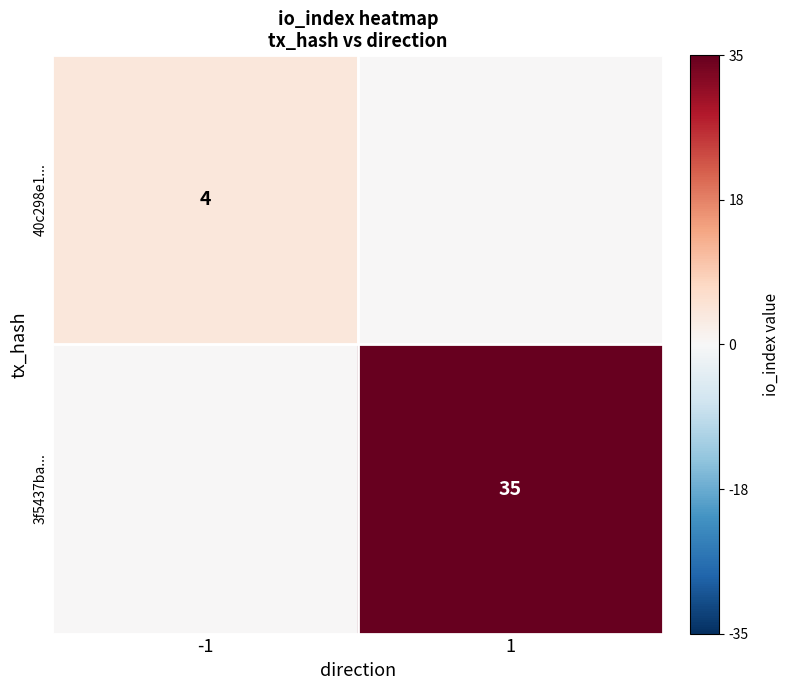

The value of 40c298e1... at -1 is 4. True or false?

True